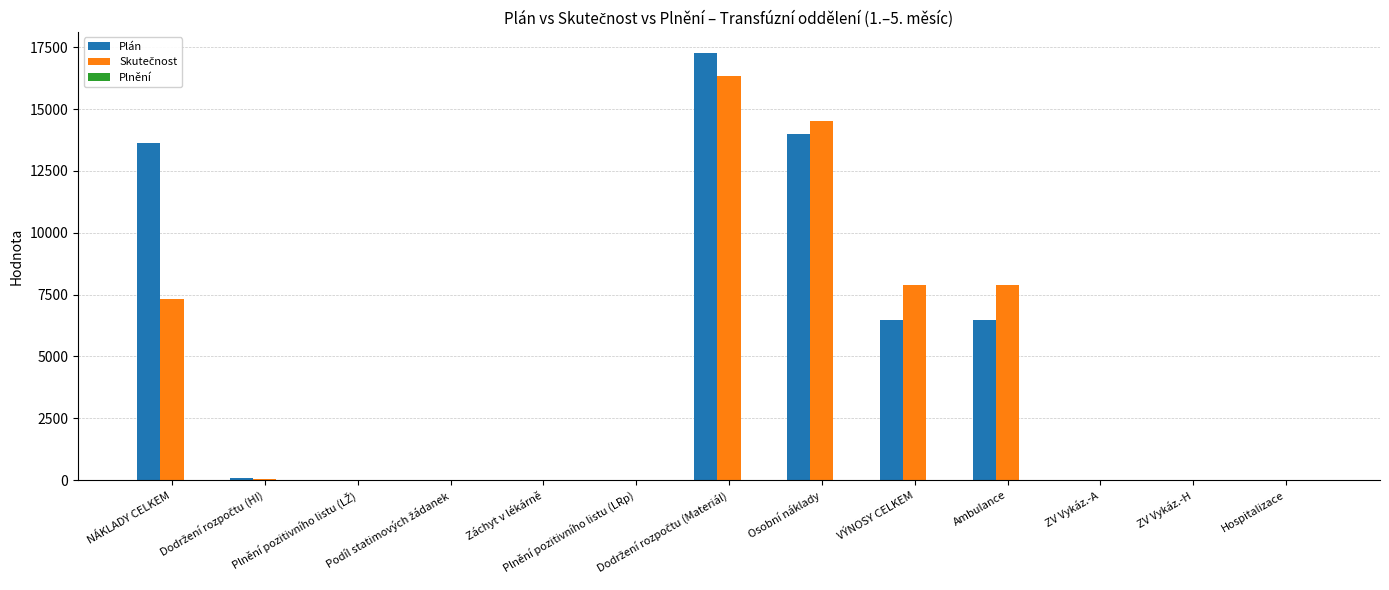

Count the number of data series in this chart.

3